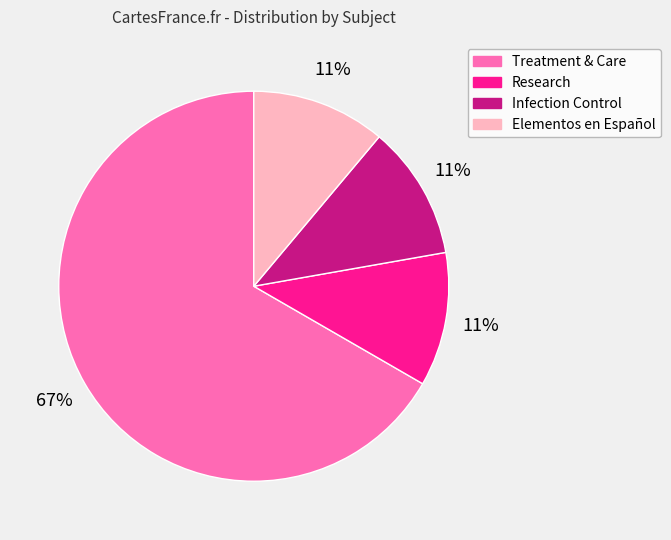

Count the number of slices in the pie.

4